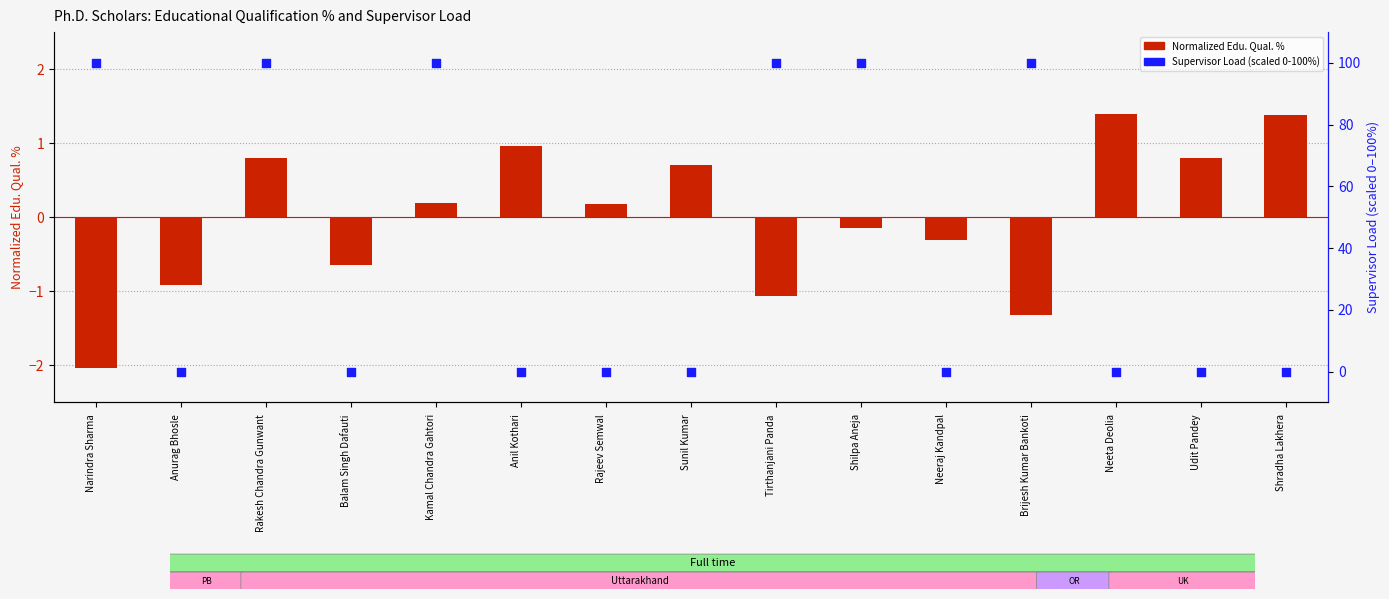

At which category is the sum across all series the highest?

Rakesh Chandra Gunwant